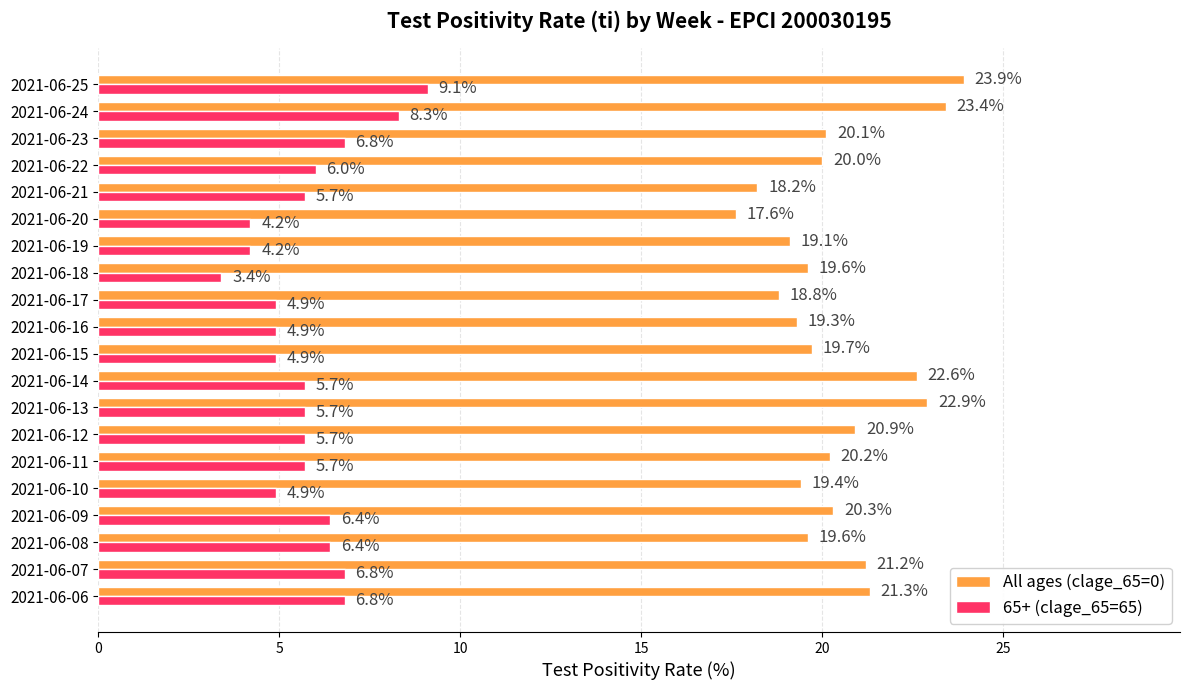

What are all the series names shown in the legend?

All ages (clage_65=0), 65+ (clage_65=65)